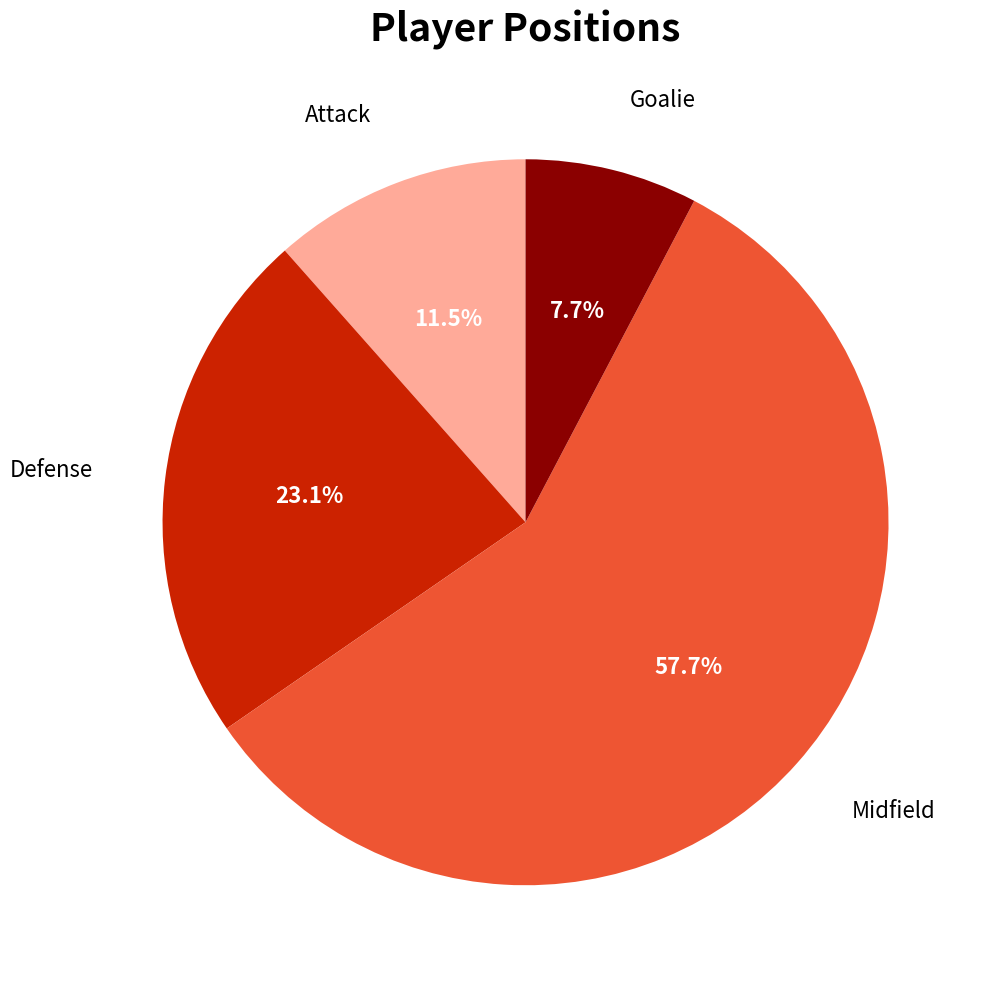

Between Goalie and Attack, which is larger?

Attack